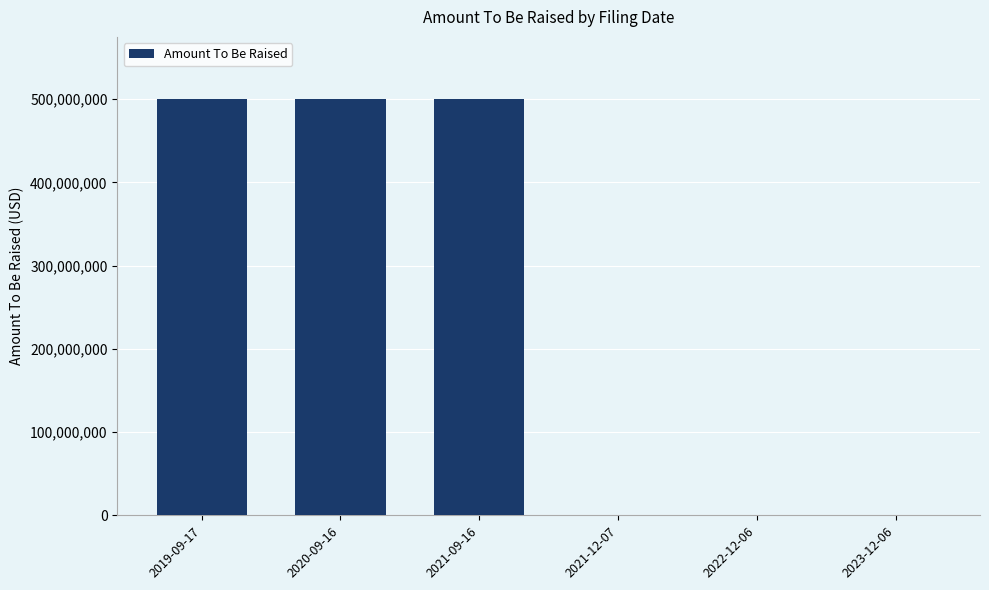

The value at 2021-12-07 is 0. True or false?

True